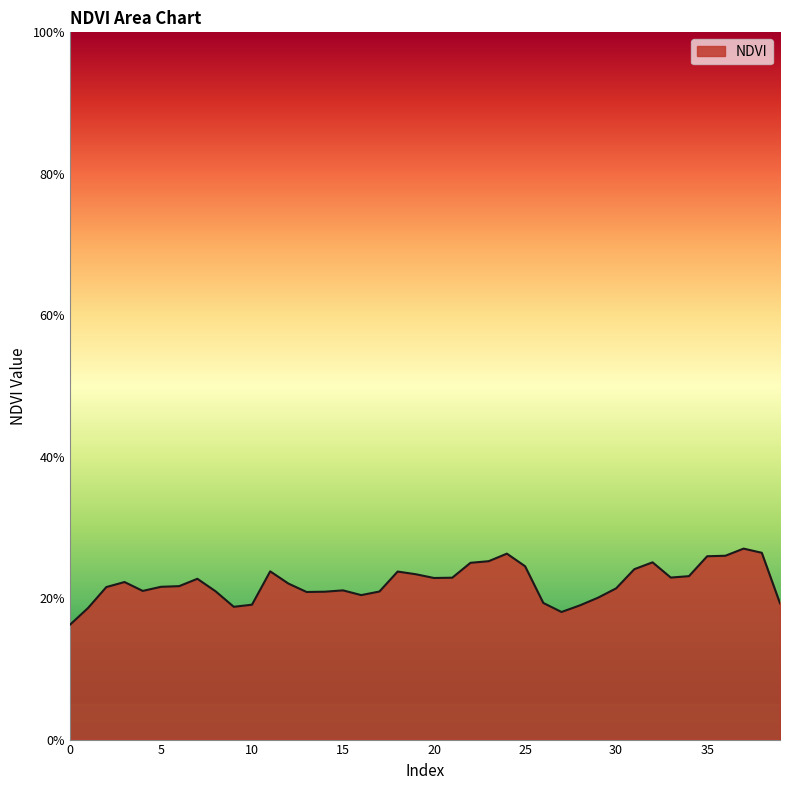

List the labels in order of value, smallest first.

0, 27, 1, 9, 28, 10, 39, 26, 29, 16, 13, 14, 17, 8, 4, 15, 30, 2, 5, 6, 12, 3, 7, 20, 21, 33, 34, 19, 18, 11, 31, 25, 22, 32, 23, 35, 36, 24, 38, 37